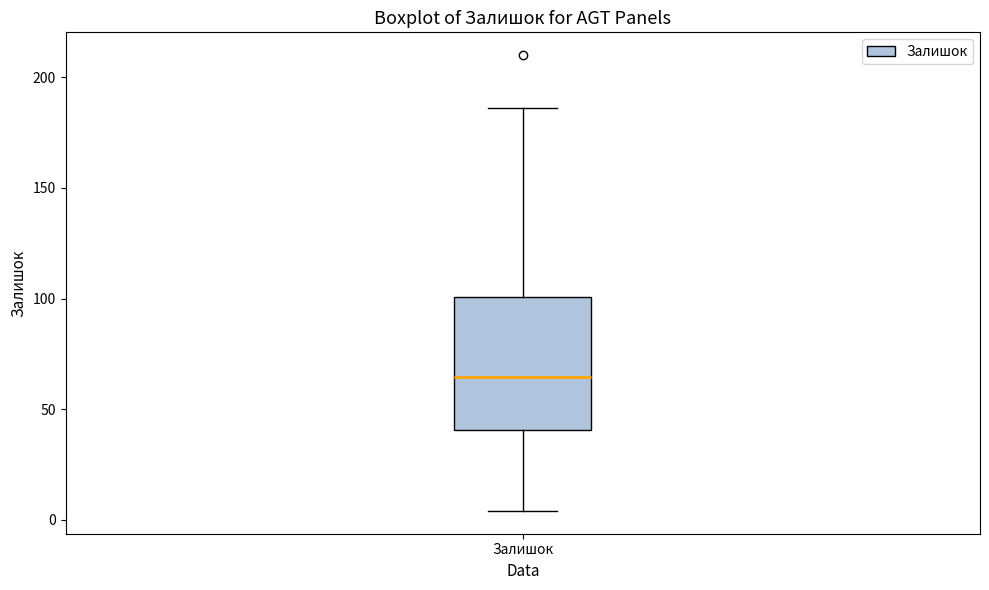

Where does the upper whisker of the box for Залишок end on the y-axis? The values are not printed on the chart, so give them approximately, as read against the axis.

185